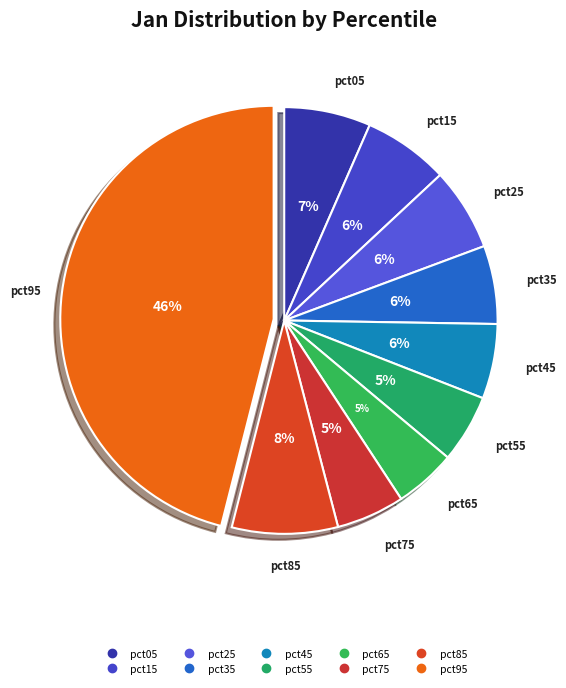

Which has a higher value, pct75 or pct15?

pct15